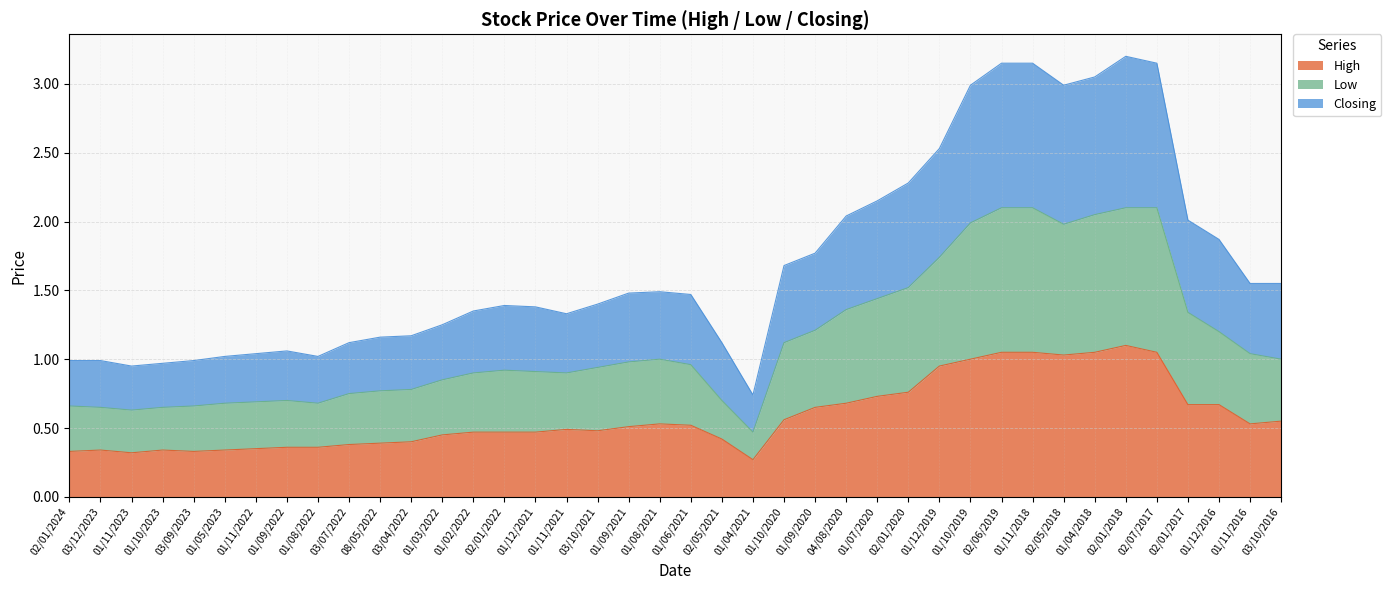

At which category does High reach its first local valley?

01/11/2023